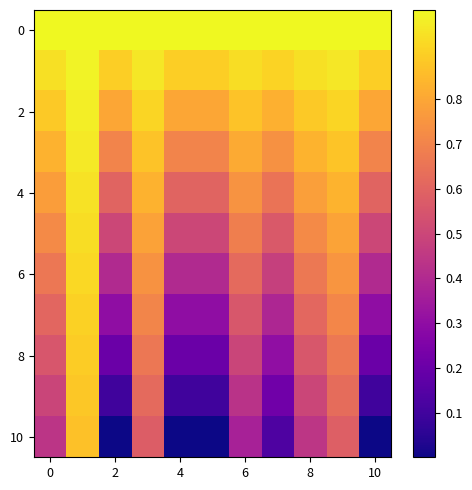

How many categories are shown in the chart?

11